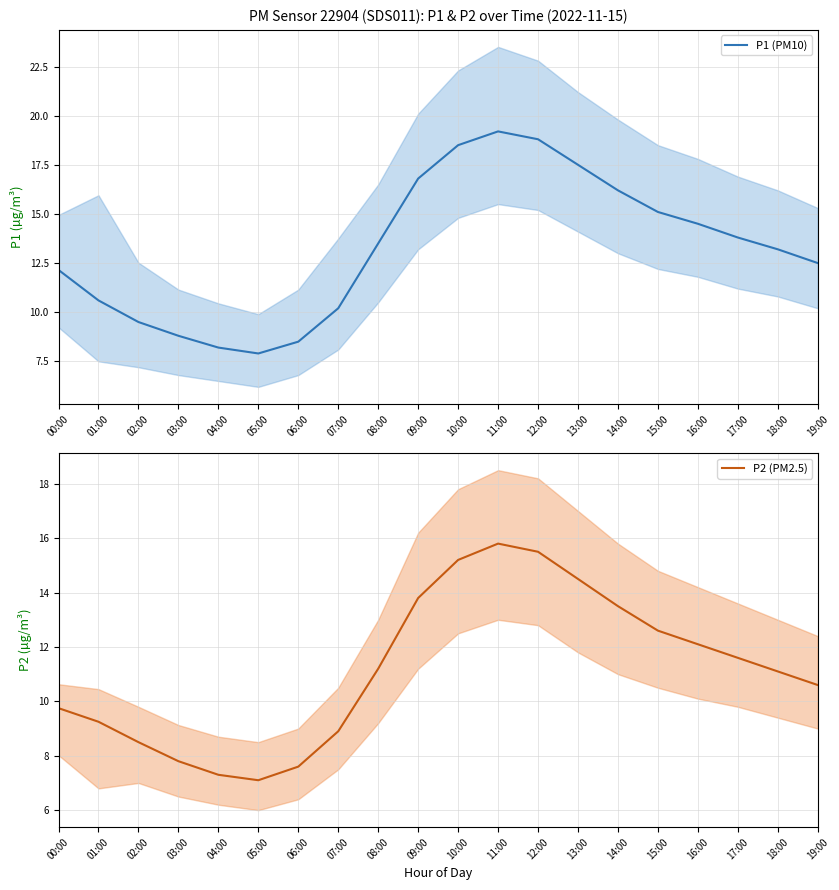

What is the average value of the P1 (PM10) series?

13.3